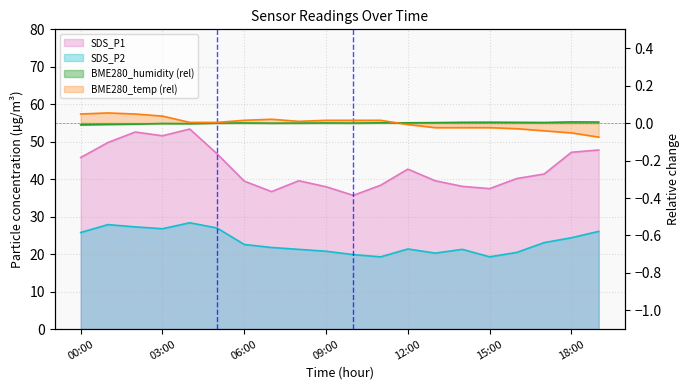

What is the difference between the highest and lowest values at 16:00?

40.2